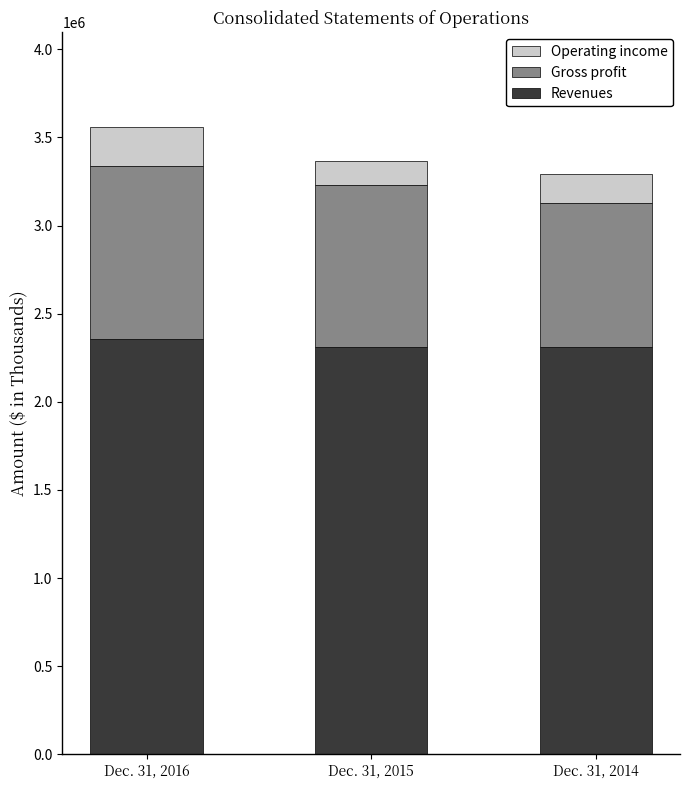

At which category is the sum across all series the highest?

Dec. 31, 2016